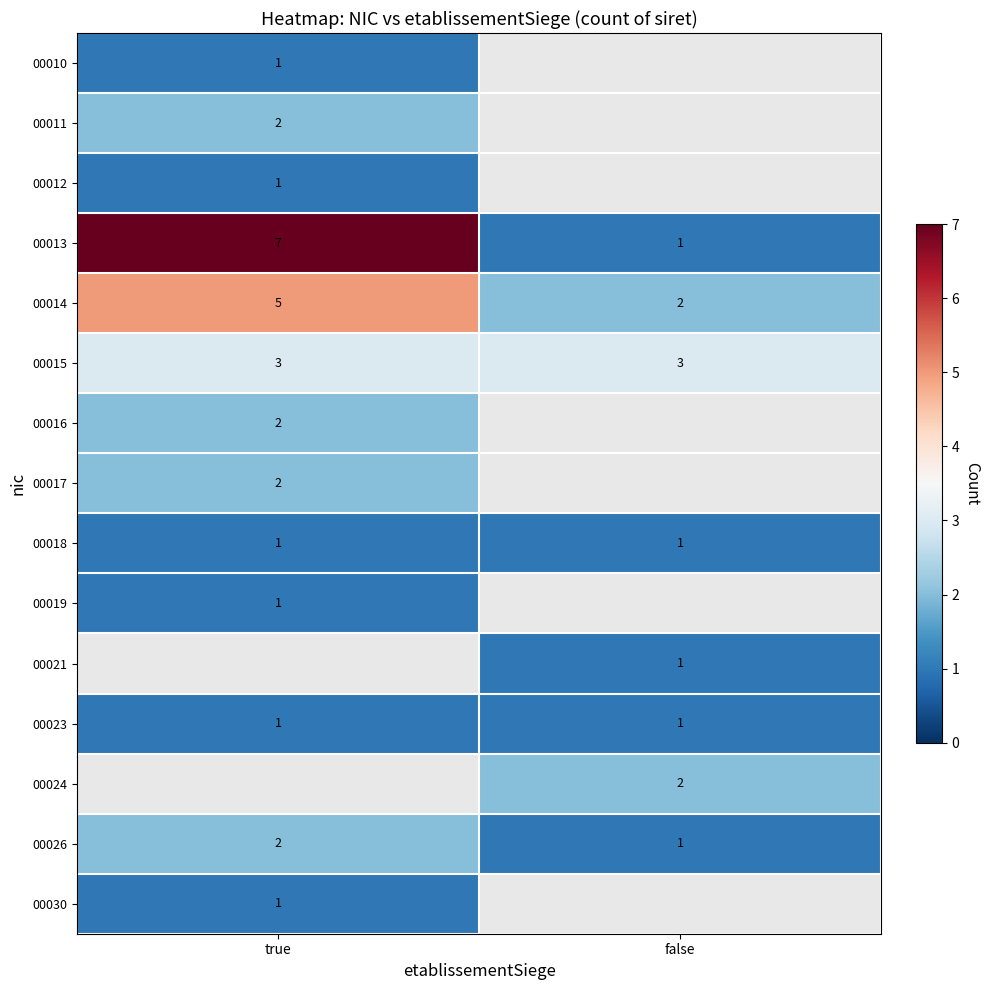

Is it true that 00010 equals 1 at true?

True